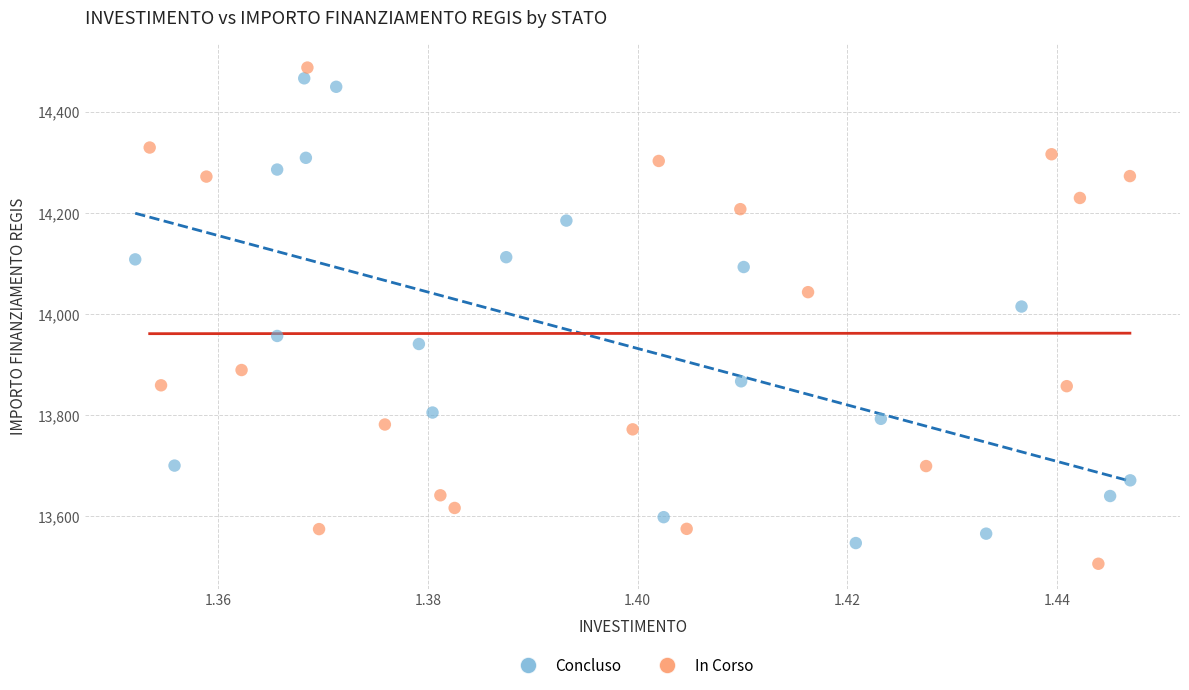

What are all the series names shown in the legend?

Concluso, In Corso